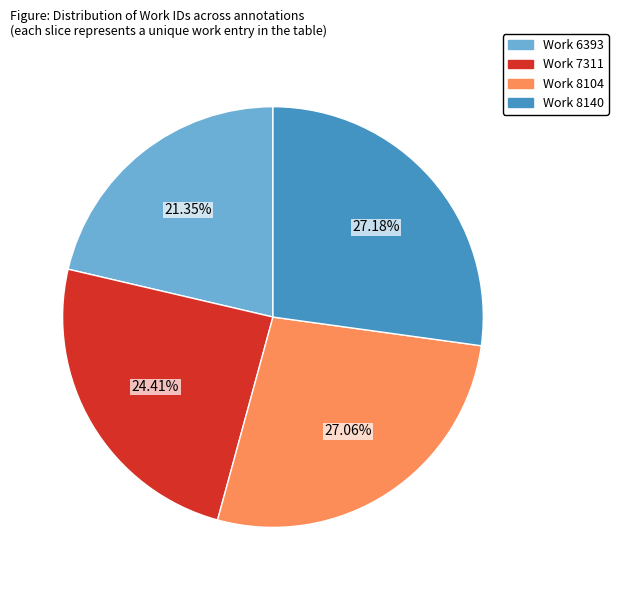

The Work 8104 slice represents 27% of the pie. True or false?

True